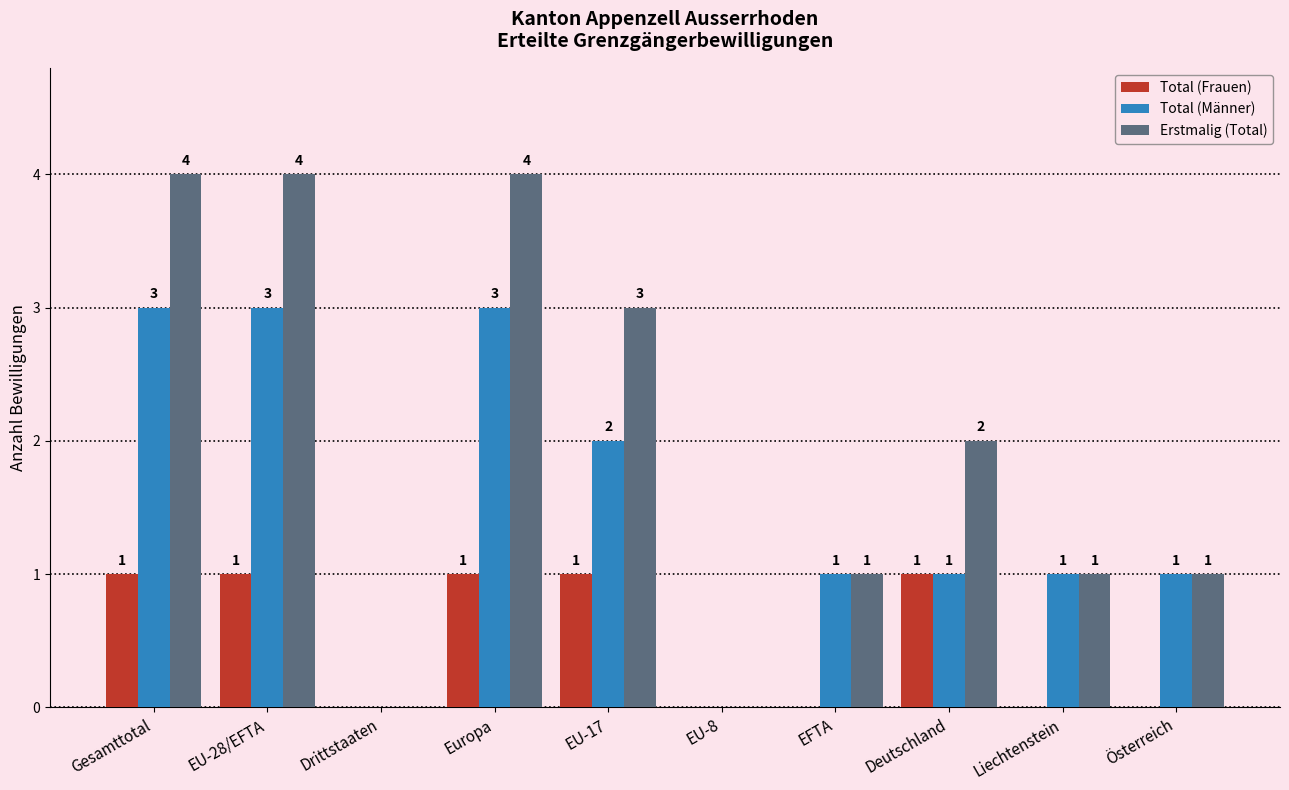

True or false: Erstmalig (Total) has a value of 2 at Drittstaaten.

False